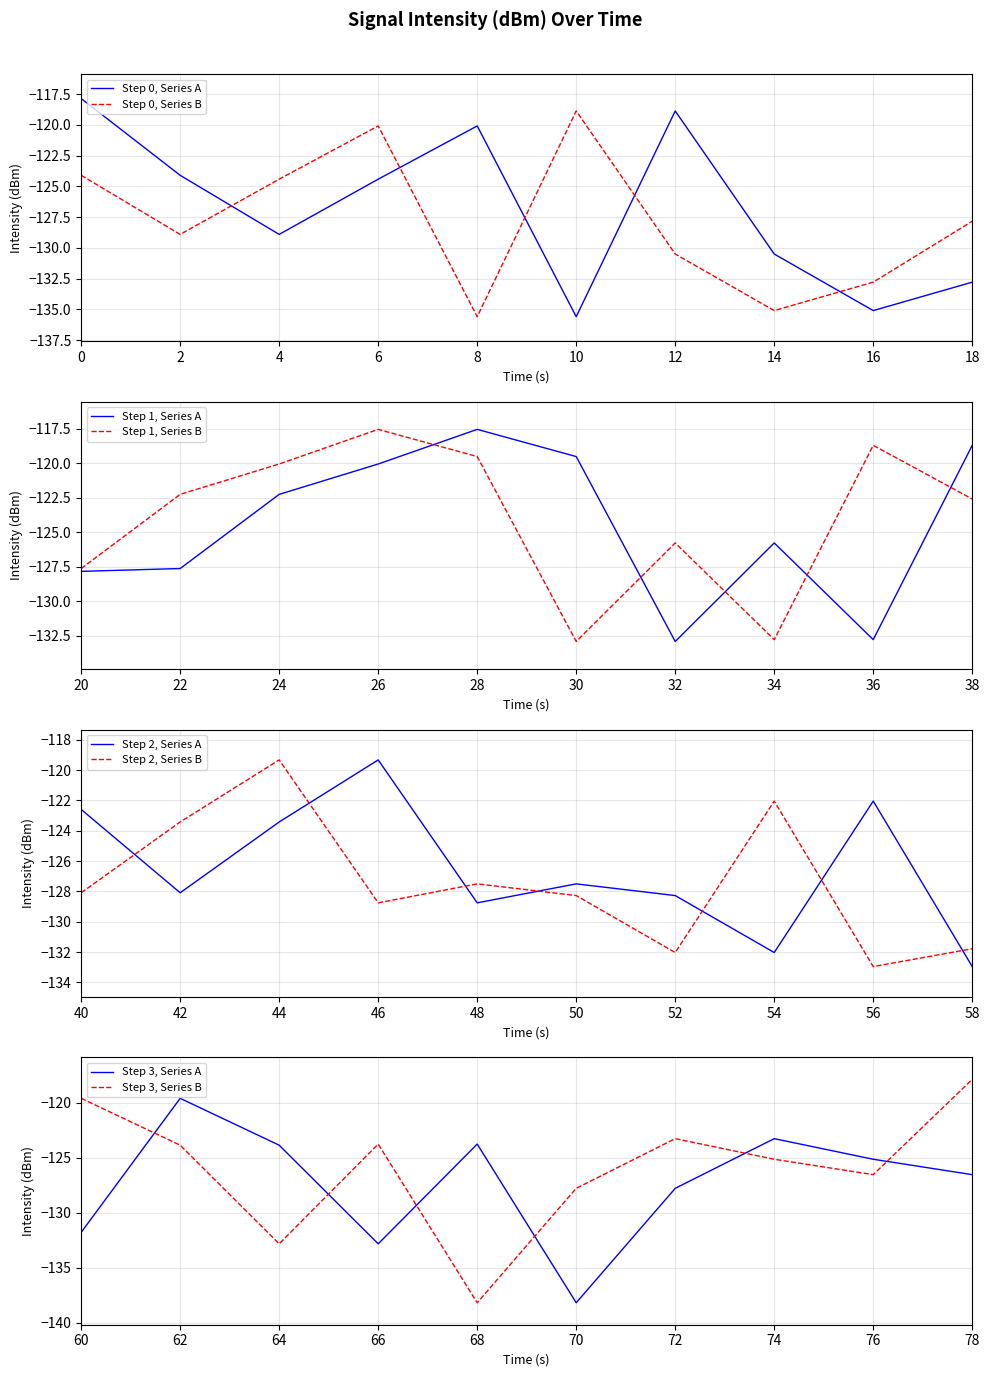

At which label is Step 0, Series B closest to -127?

18